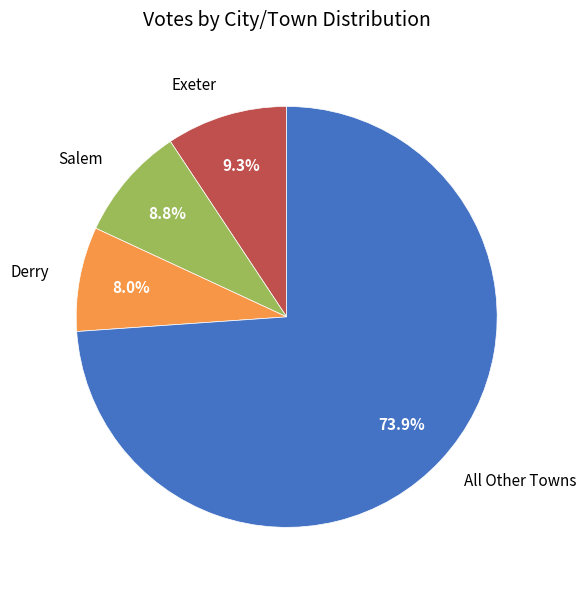

Which category accounts for the majority?

All Other Towns